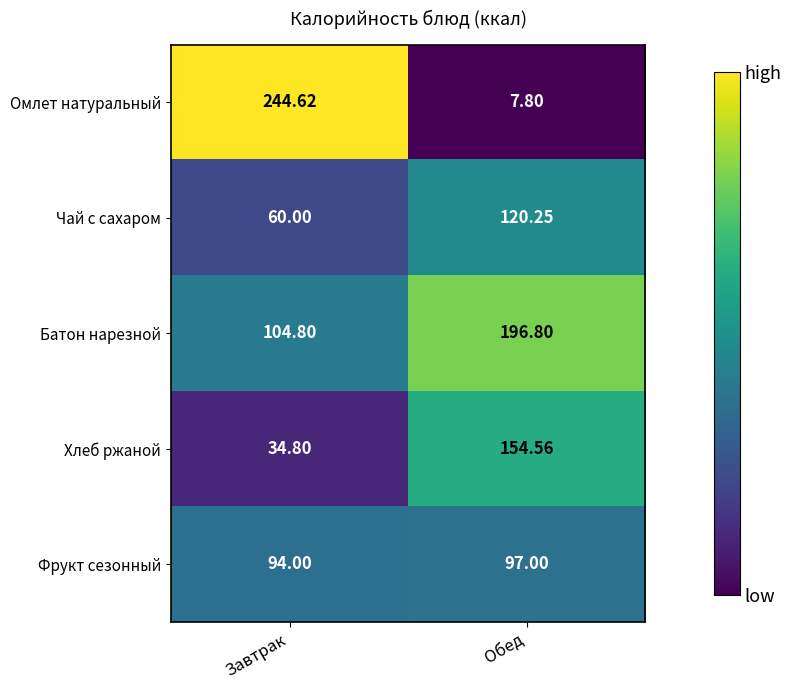

At how many categories does at least one series exceed 238?

1